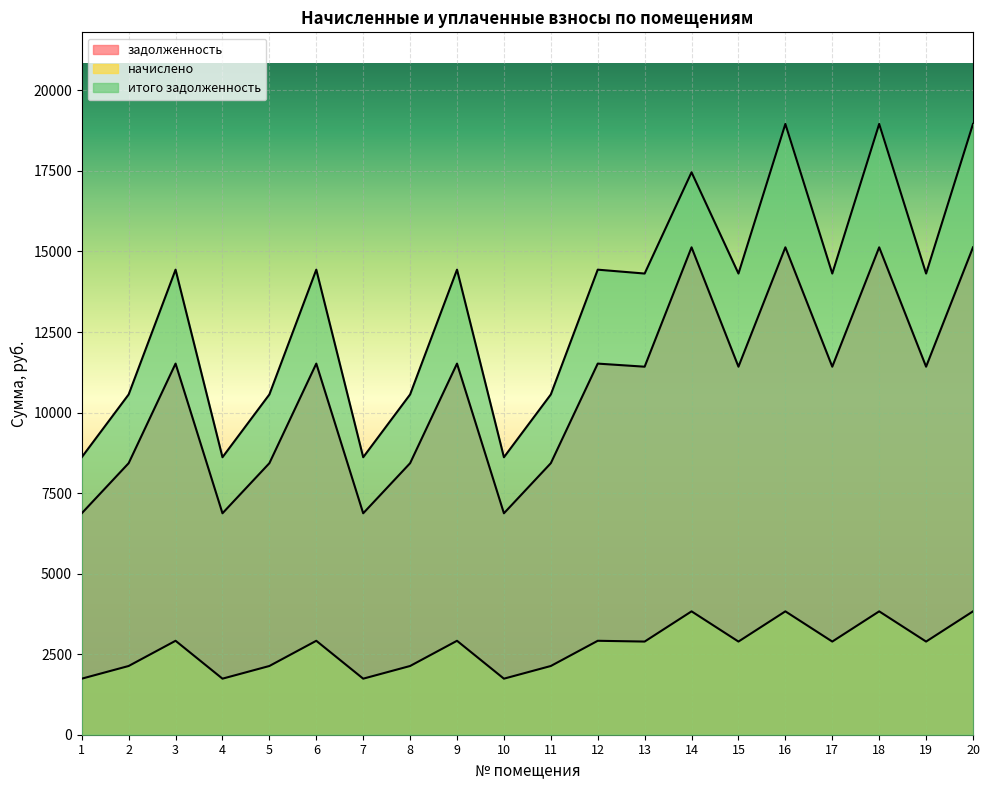

At which category is the sum across all series the highest?

16